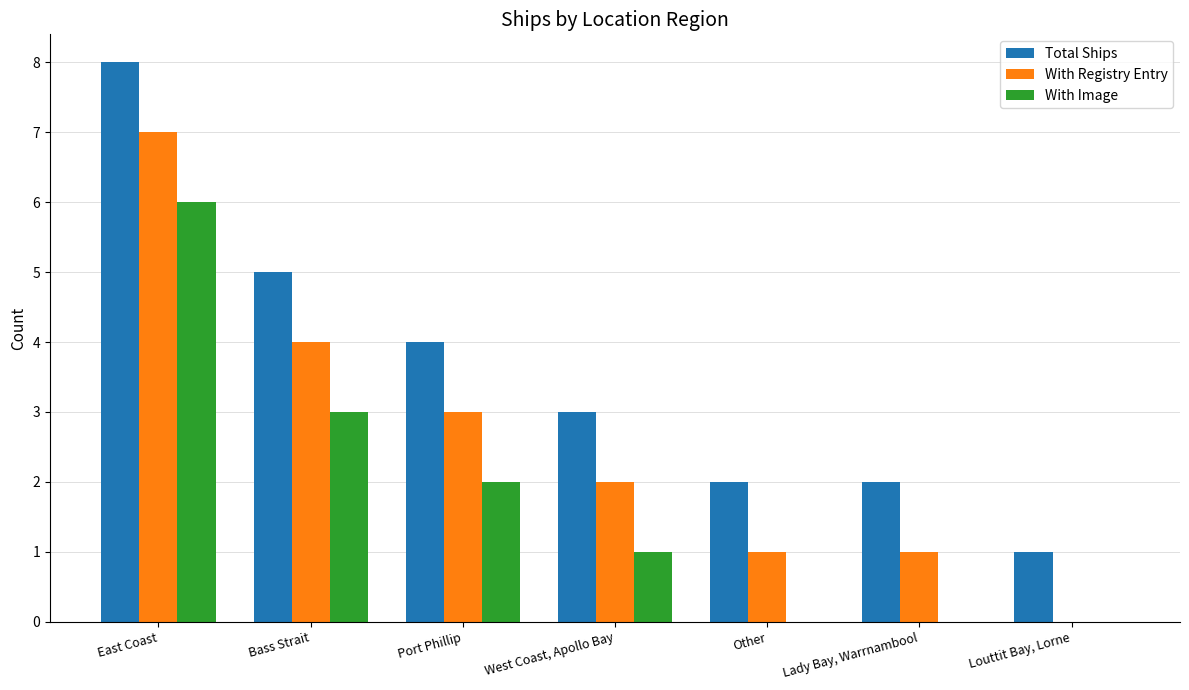

What is the sum of all Total Ships values?

25